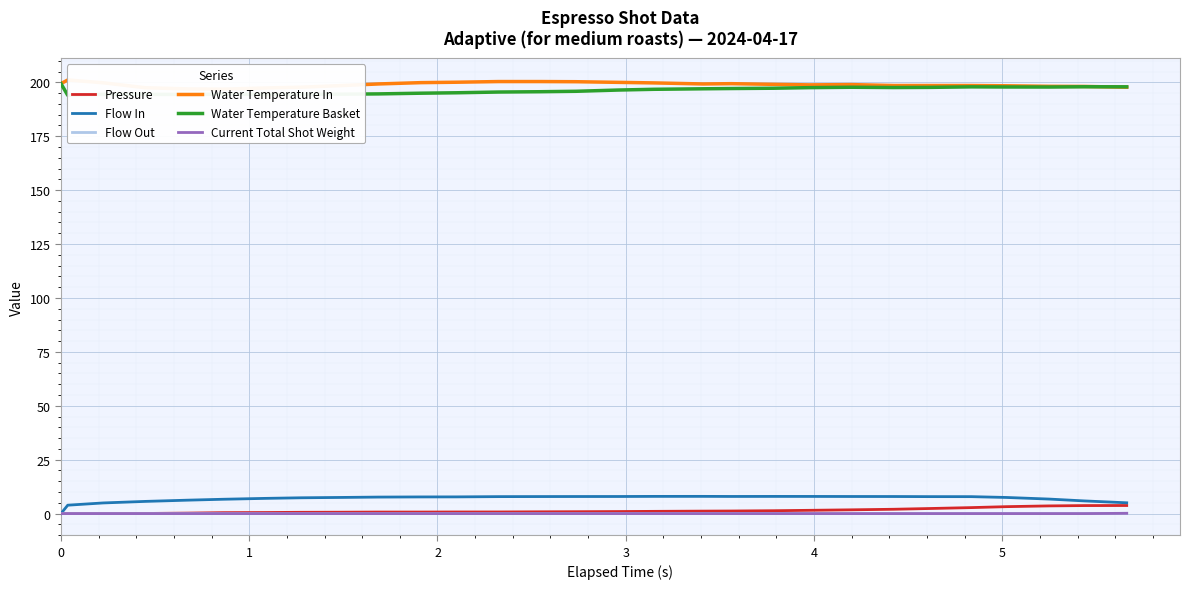

What is the difference between the maximum and minimum values in the Flow Out series?

0.1